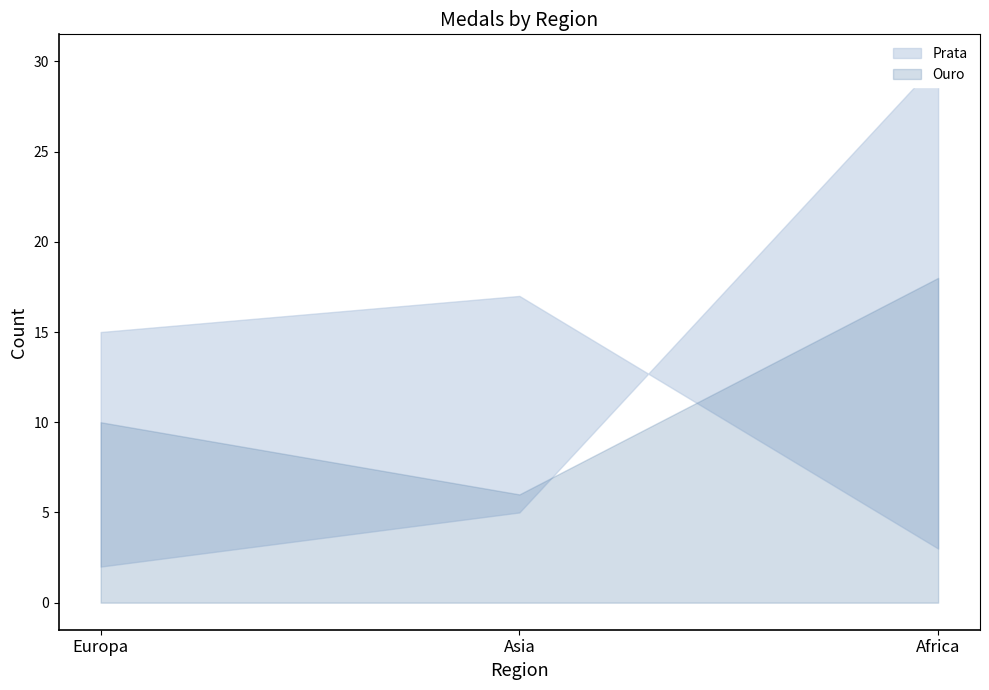

Does the chart display data point markers on the line(s)?

No